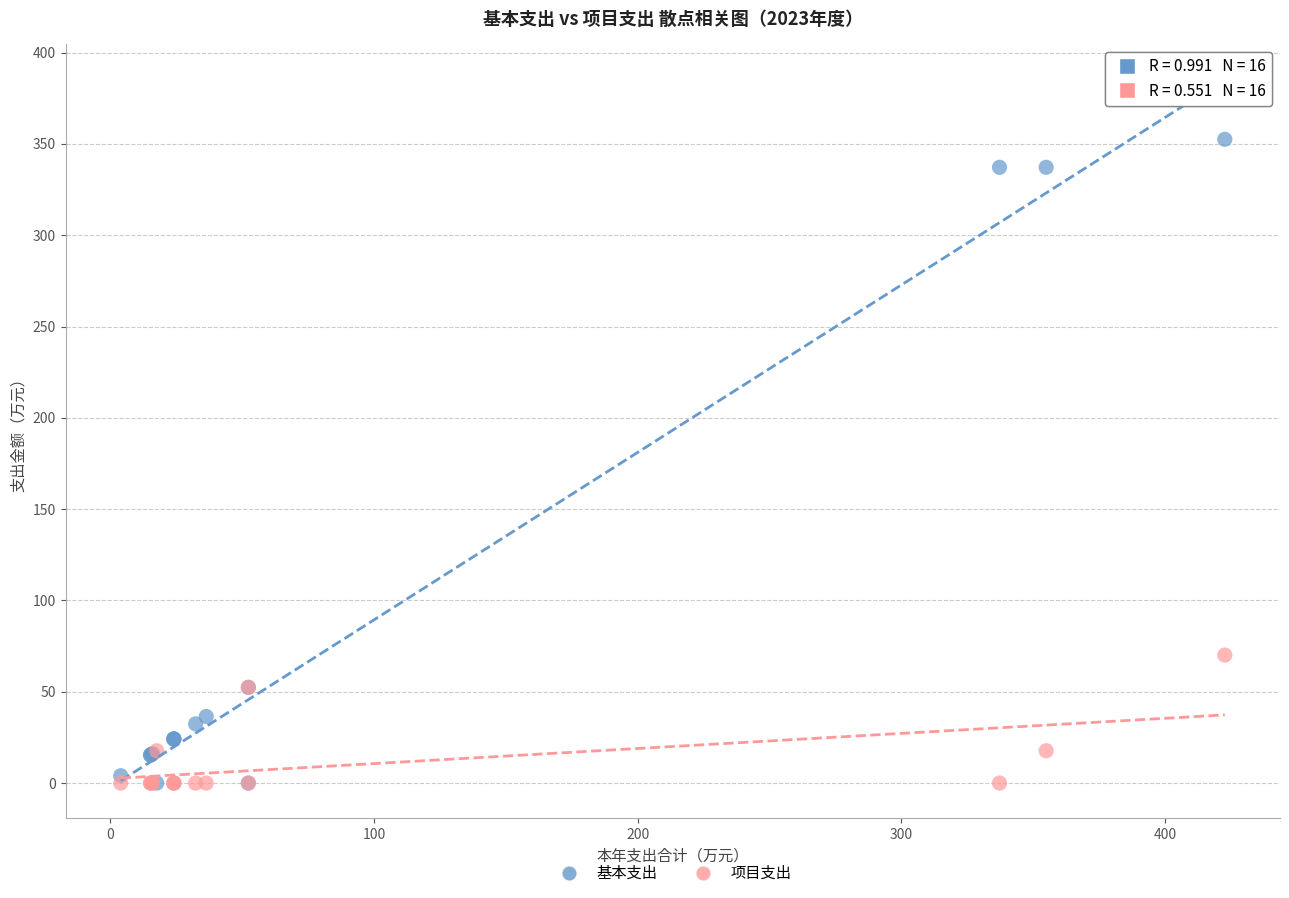

Which series has the widest spread of Y values?

基本支出